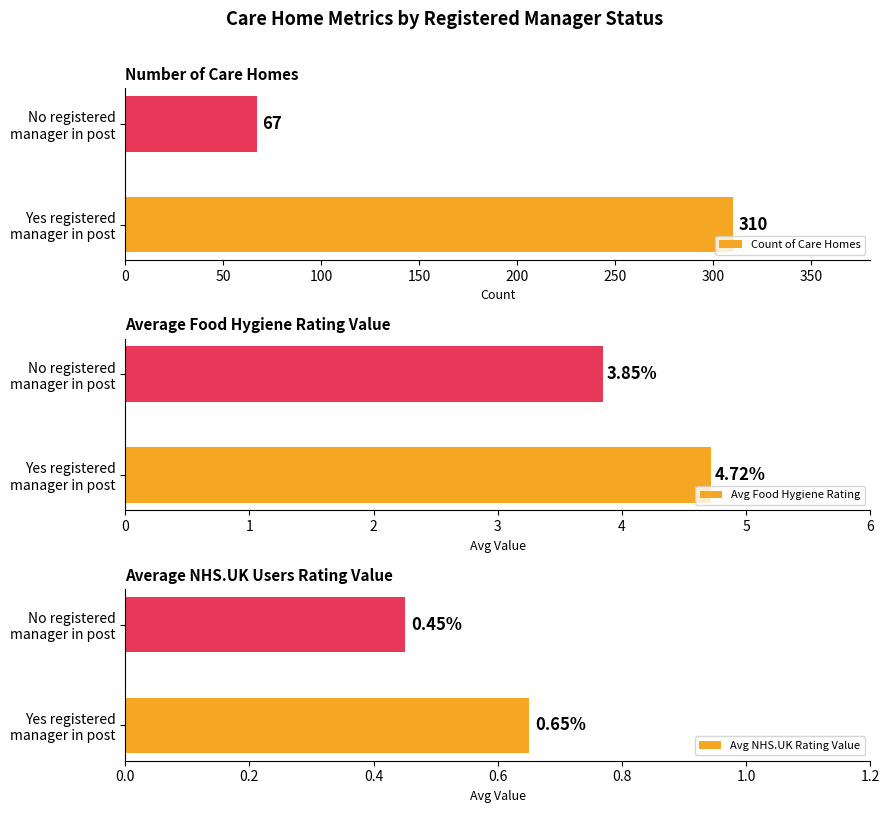

What is the sum of all Count of Care Homes values?

377